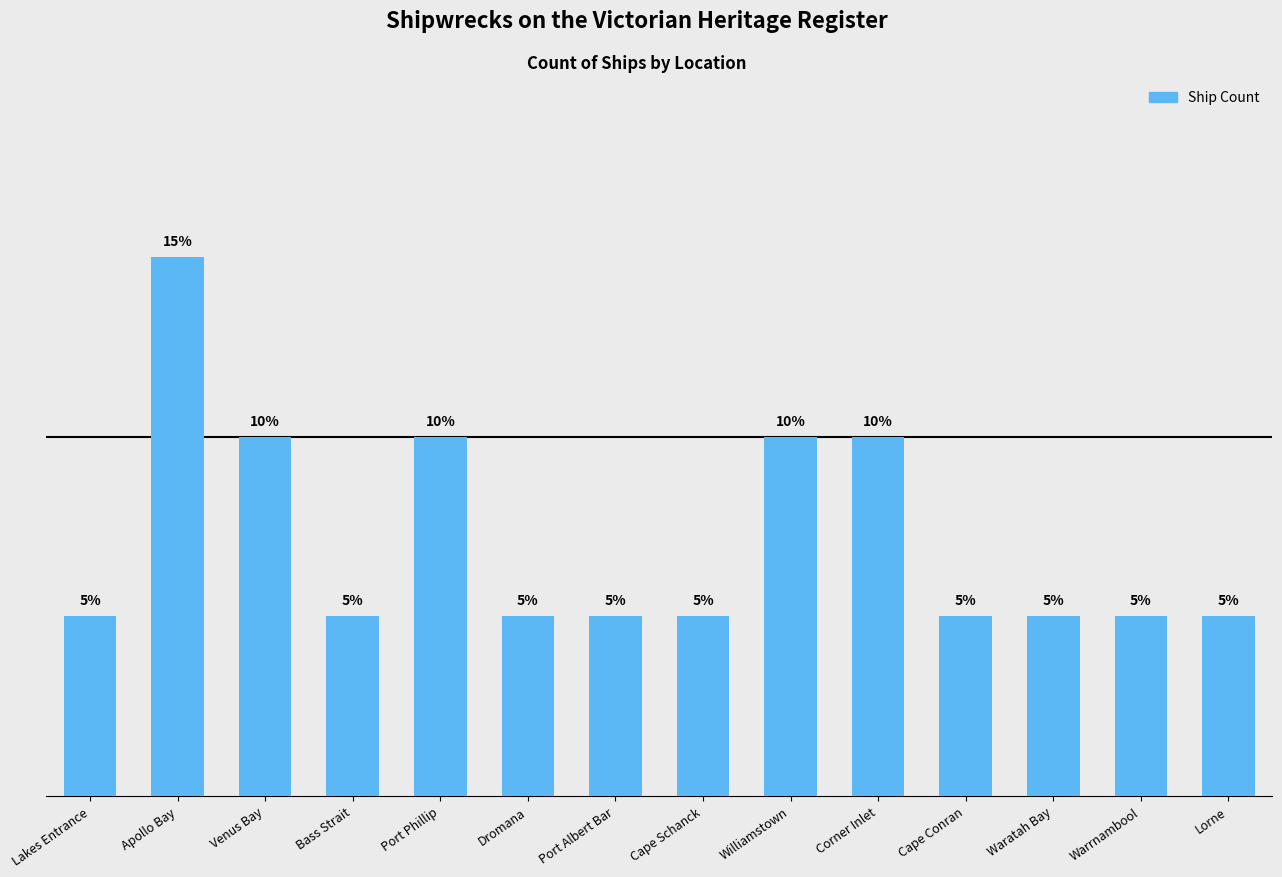

Reading left to right, list all the values displayed in this chart.

1	3	2	1	2	1	1	1	2	2	1	1	1	1